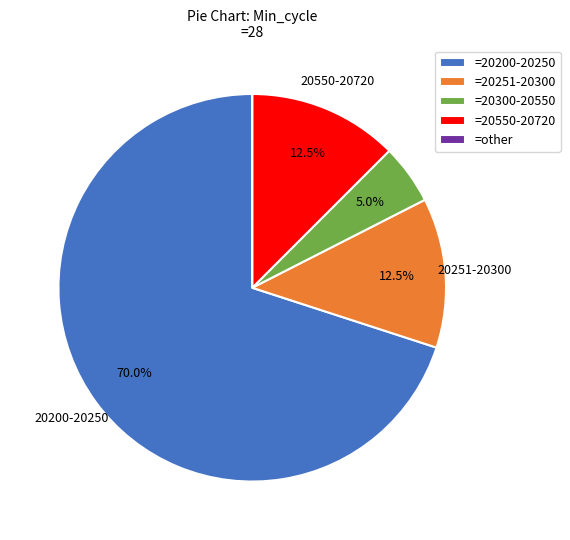

Is there a majority slice in this chart?

Yes